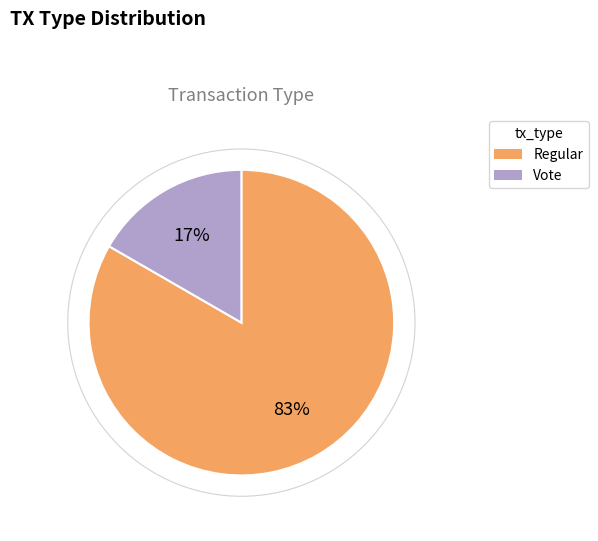

Is the sum of Regular and Vote greater than half?

Yes